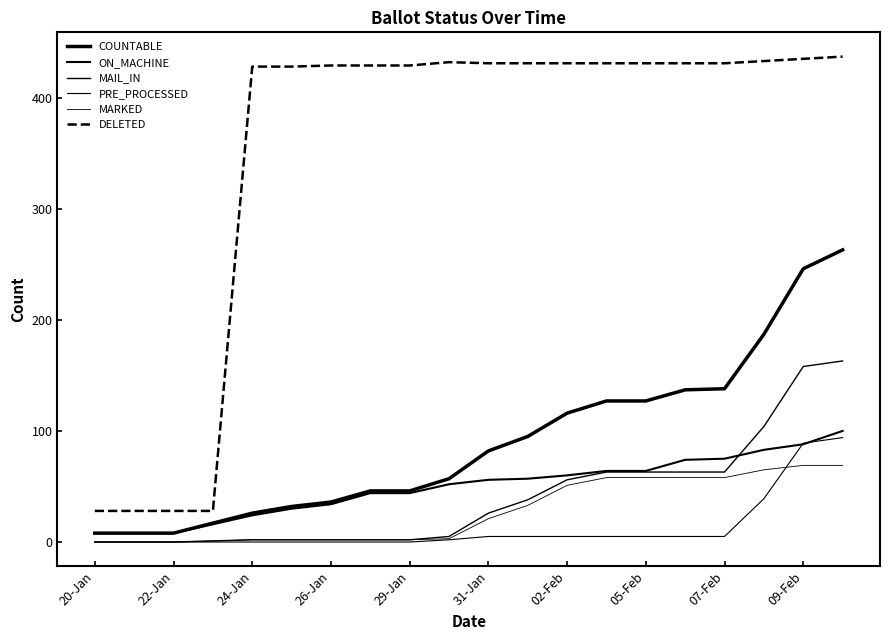

Is this an area chart (filled region under the line)?

No